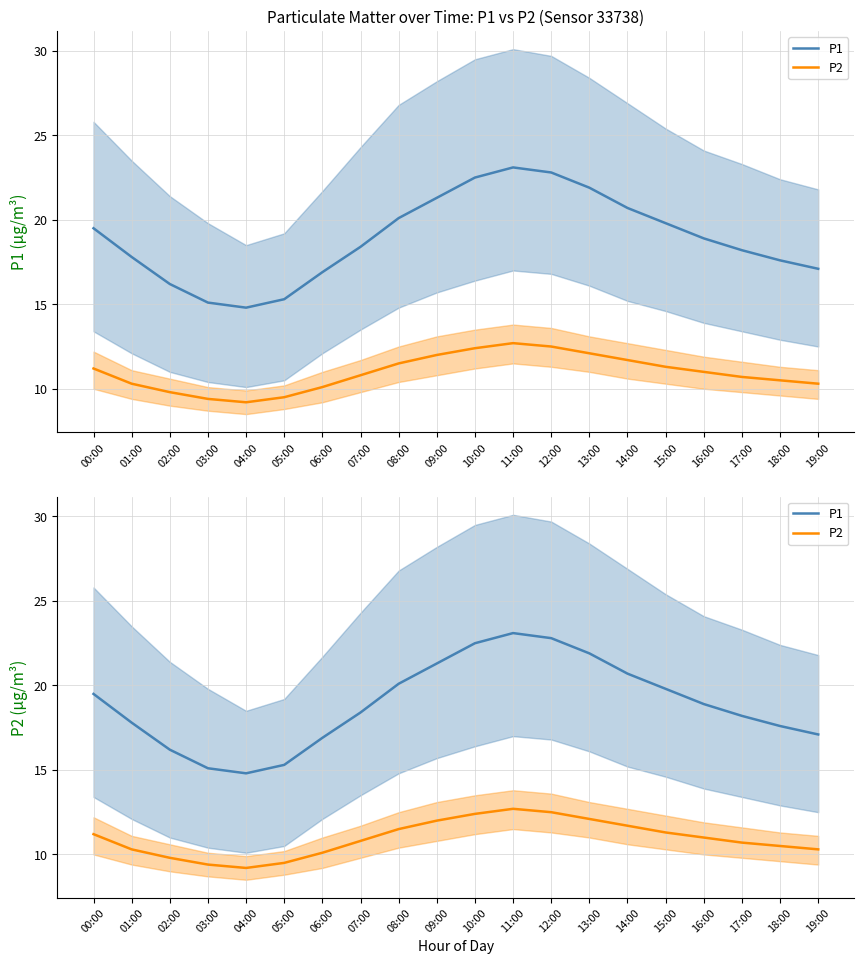

True or false: P1 and P2 cross at least once.

False